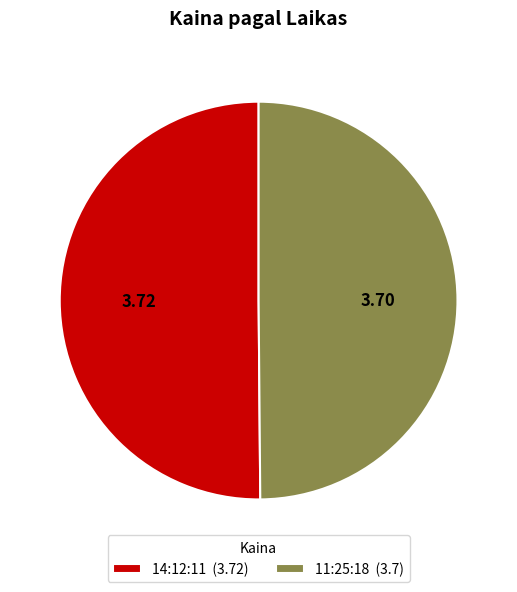

Is the sum of 11:25:18 (3.7) and 14:12:11 (3.72) greater than half?

Yes